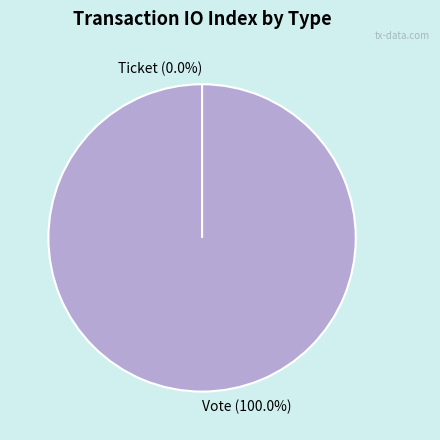

Between Vote and Ticket, which is larger?

Vote